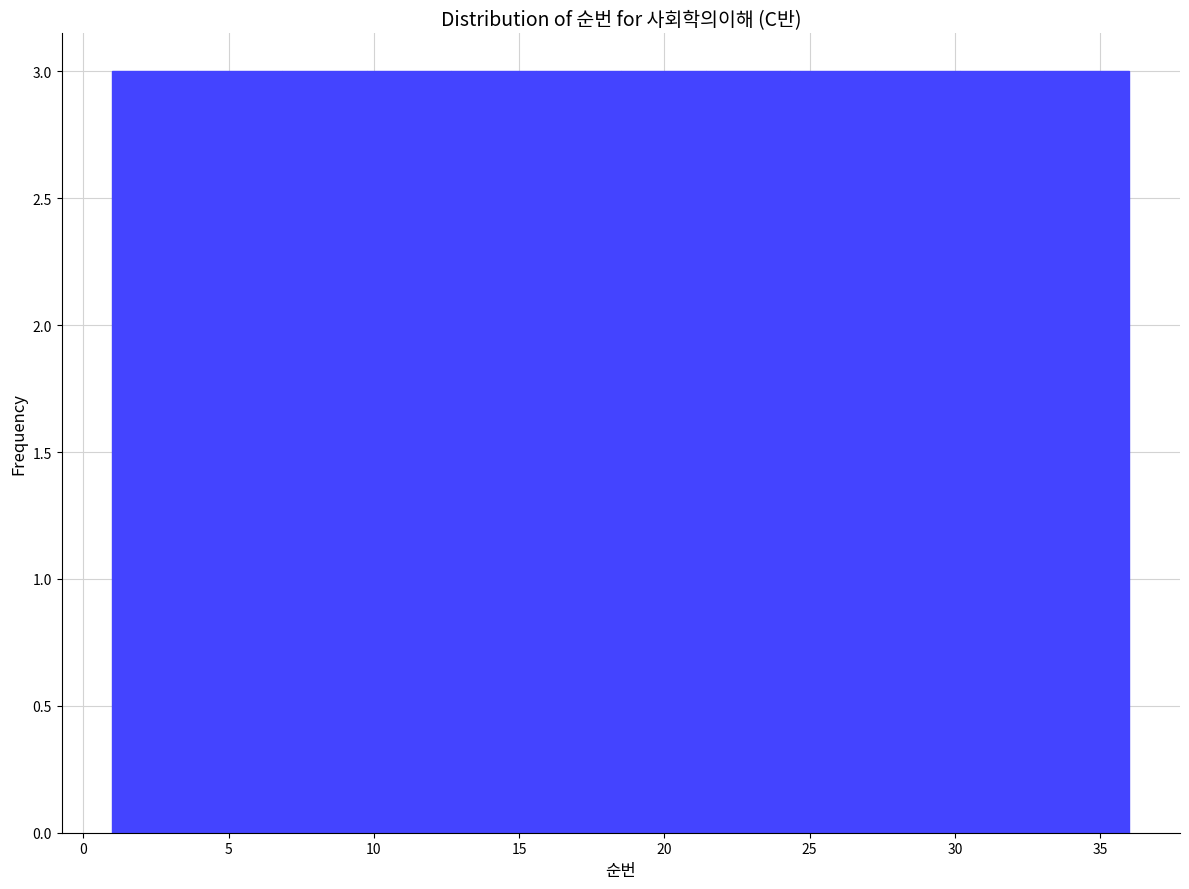

Reading left to right, transcribe this chart: for each bar, give the range it covers on the x-axis and its height. Neither the bar edges nor the heights are printed on the chart, so give them approximately, as read against the axes.

1.0 to 4.0: 3
4.0 to 7.0: 3
7.0 to 10.0: 3
10.0 to 12.5: 3
12.5 to 15.5: 3
15.5 to 18.5: 3
18.5 to 21.5: 3
21.5 to 24.5: 3
24.5 to 27.5: 3
27.5 to 30.0: 3
30.0 to 33.0: 3
33.0 to 36.0: 3